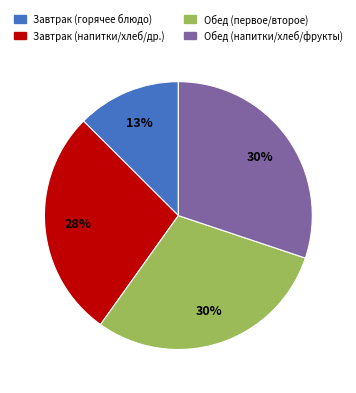

What is the smallest slice in the pie chart?

Завтрак (горячее блюдо)